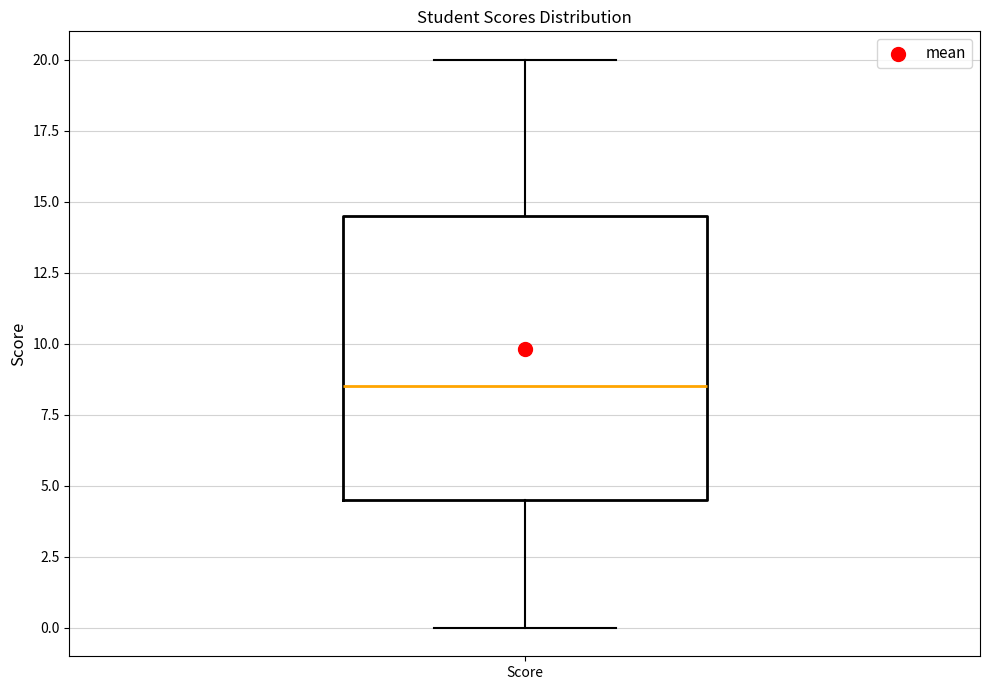

Read this box plot against the y-axis: the position of the median line, the range covered by the box, and the ends of both whiskers. The values are not printed on the chart, so give them approximately, as read against the axis.

median 8.5, box 4.5 to 14.5, whiskers 0.0 to 20.0